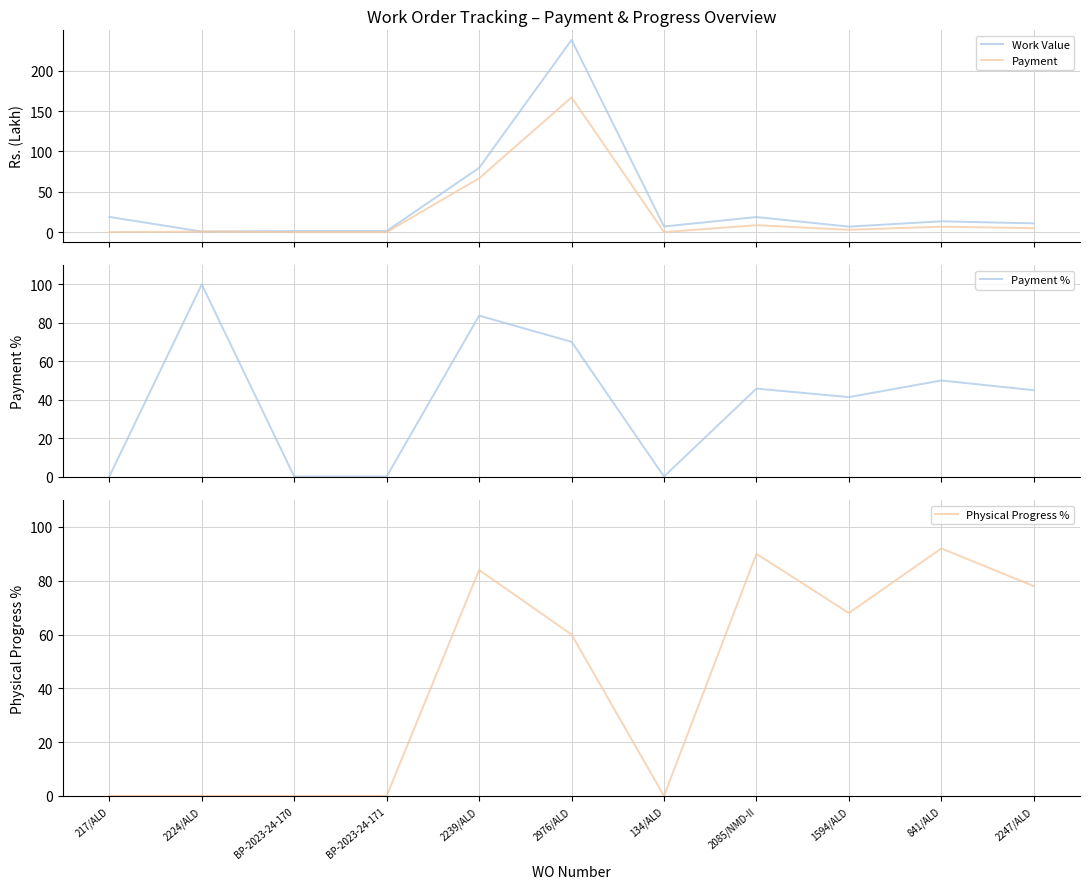

What is the sum of the Payment % values at 2239/ALD and 217/ALD?

83.7